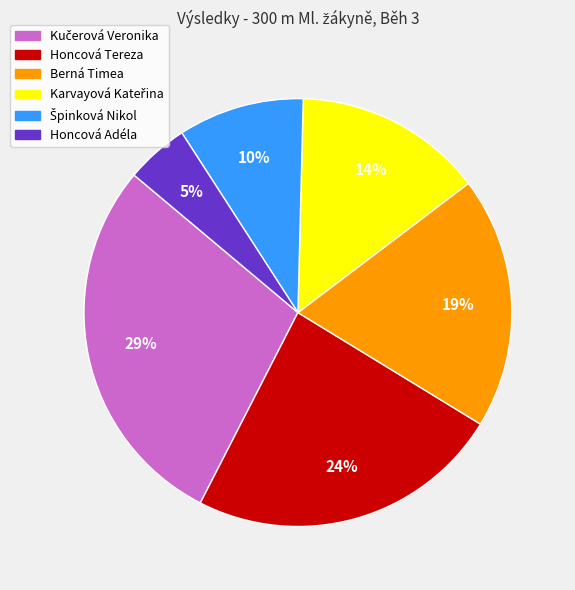

How many slices are in this pie chart?

6